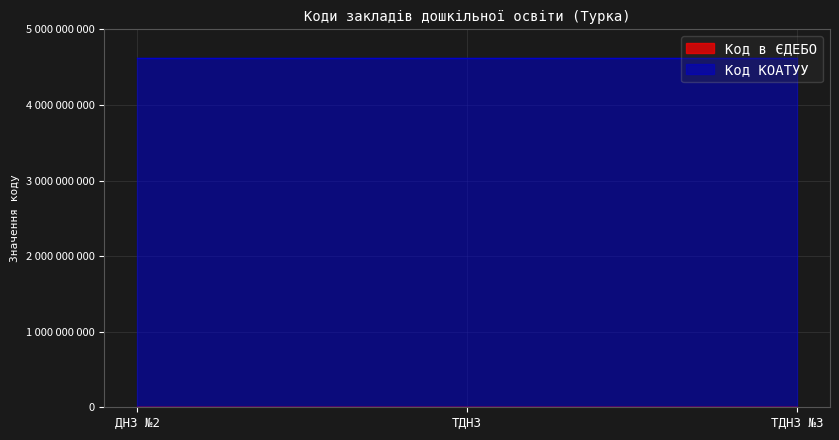

What is the greatest value displayed?

4625510100